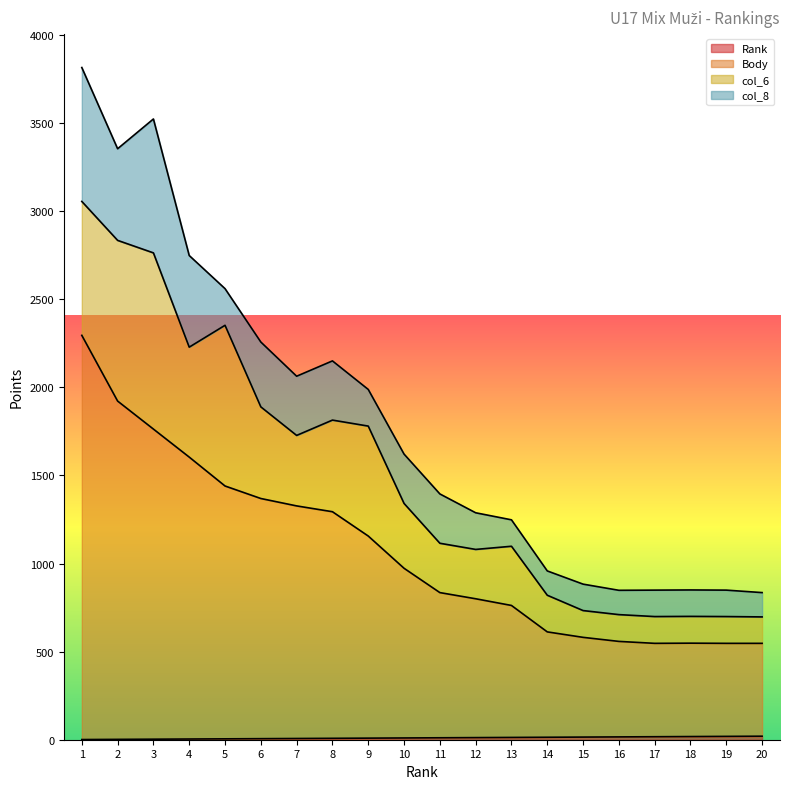

At which label does Rank reach its minimum?

1